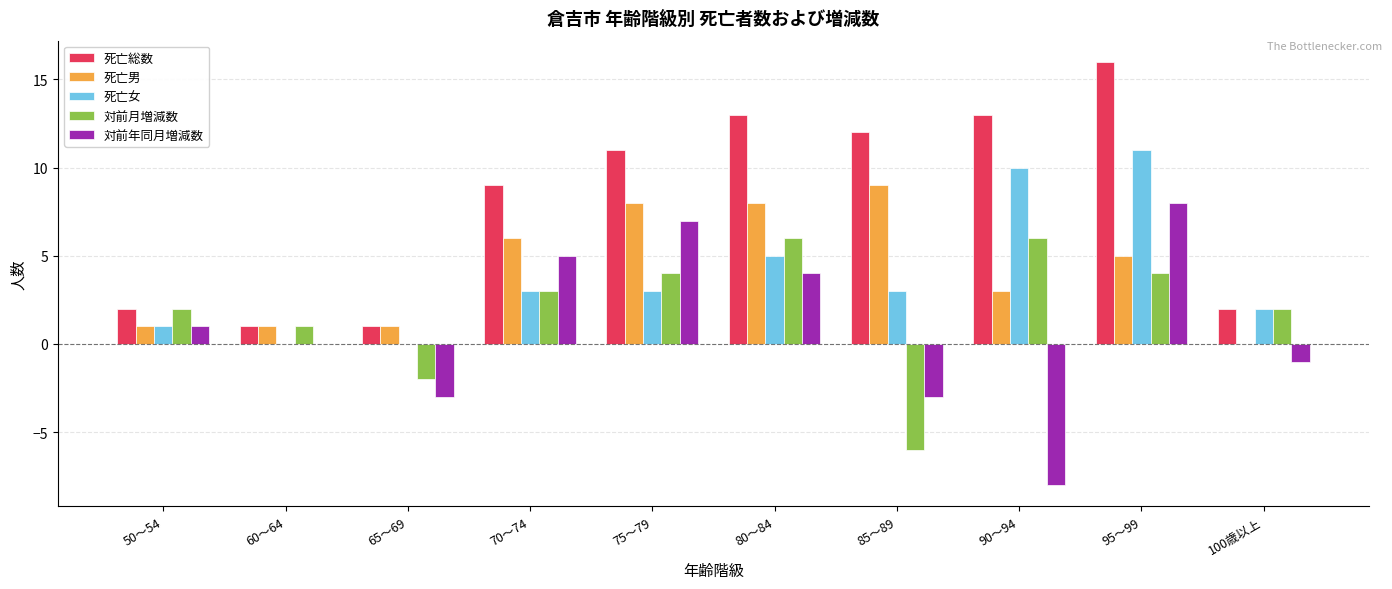

How many groups of bars are there?

10